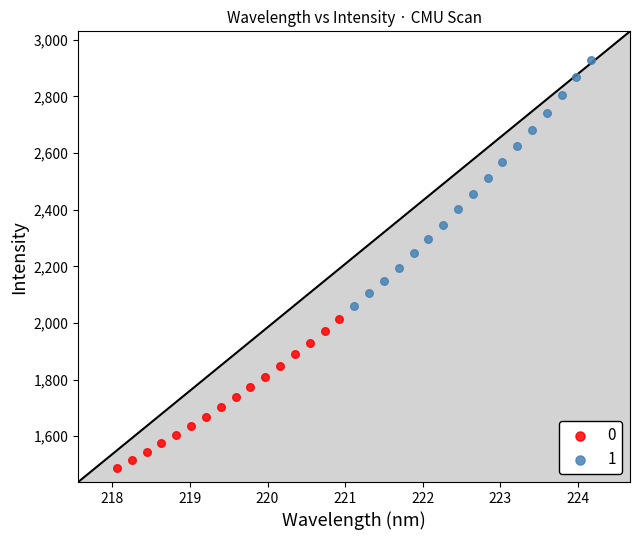

What are all the series names shown in the legend?

0, 1